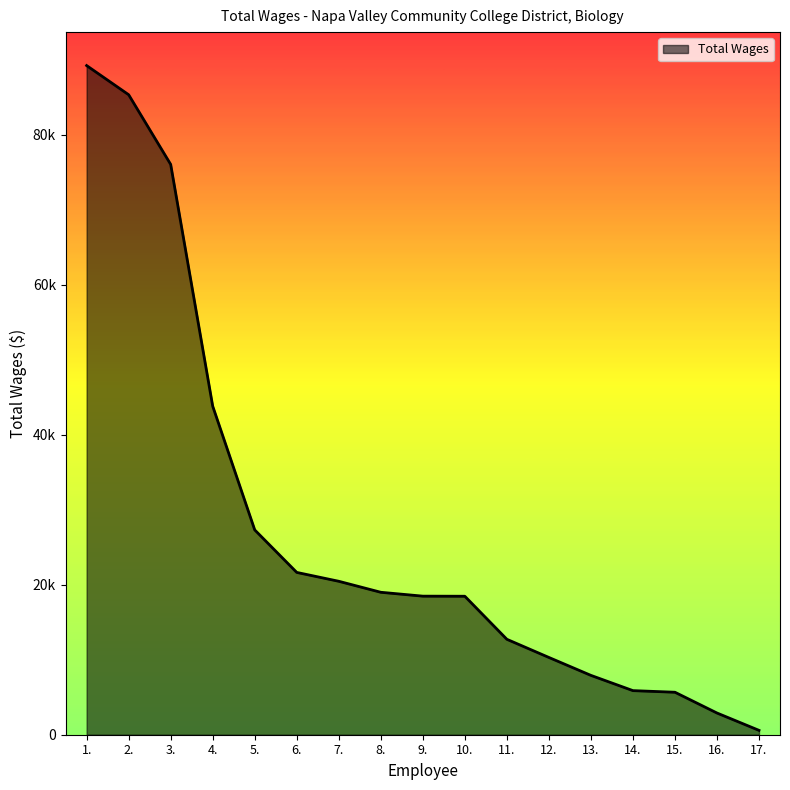

Does the chart have visible grid lines?

No